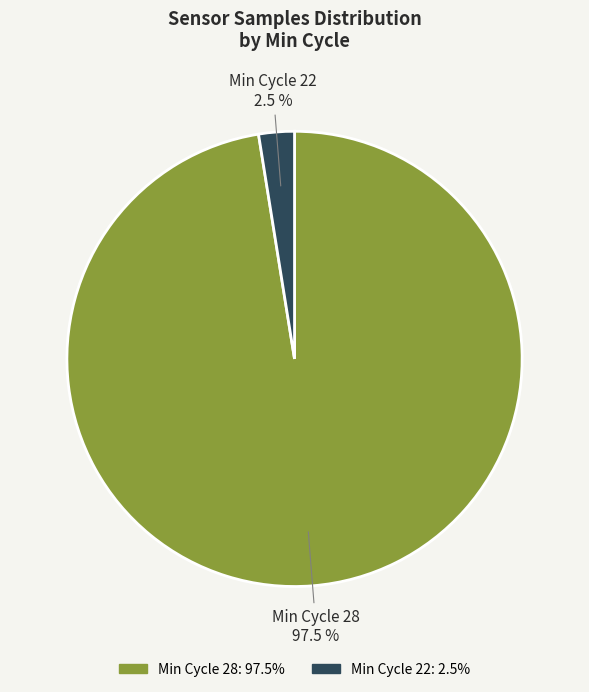

What is the largest slice in the pie chart?

Min Cycle 28: 97.5%